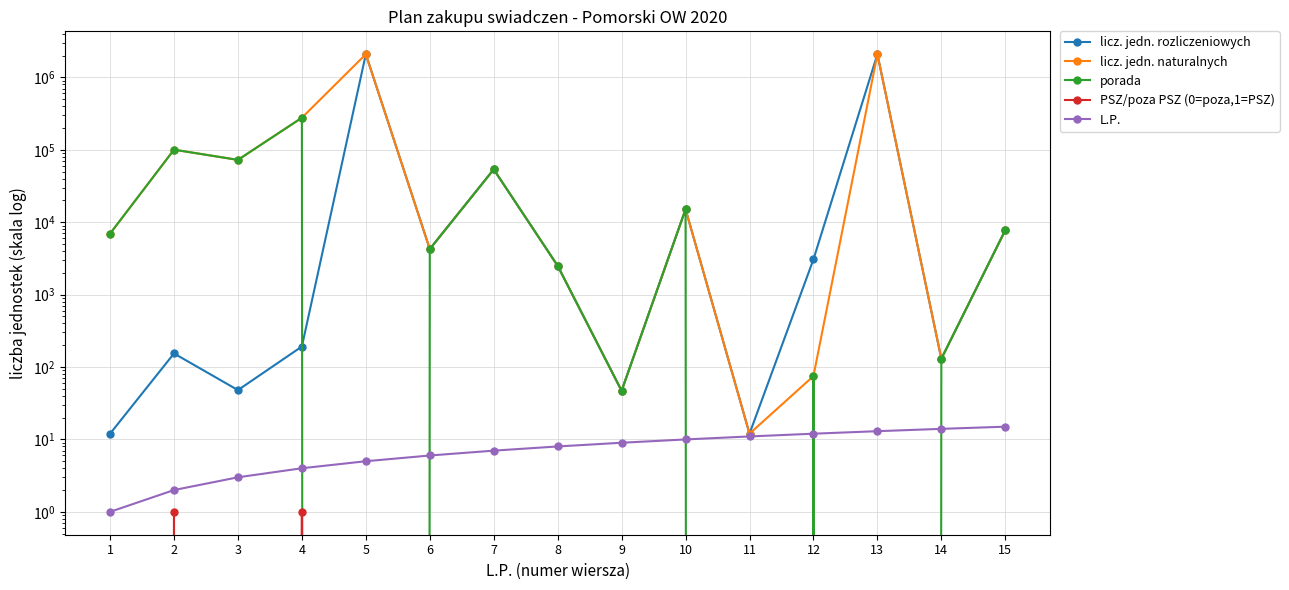

How many positive values does the PSZ/poza PSZ (0=poza,1=PSZ) series have?

2